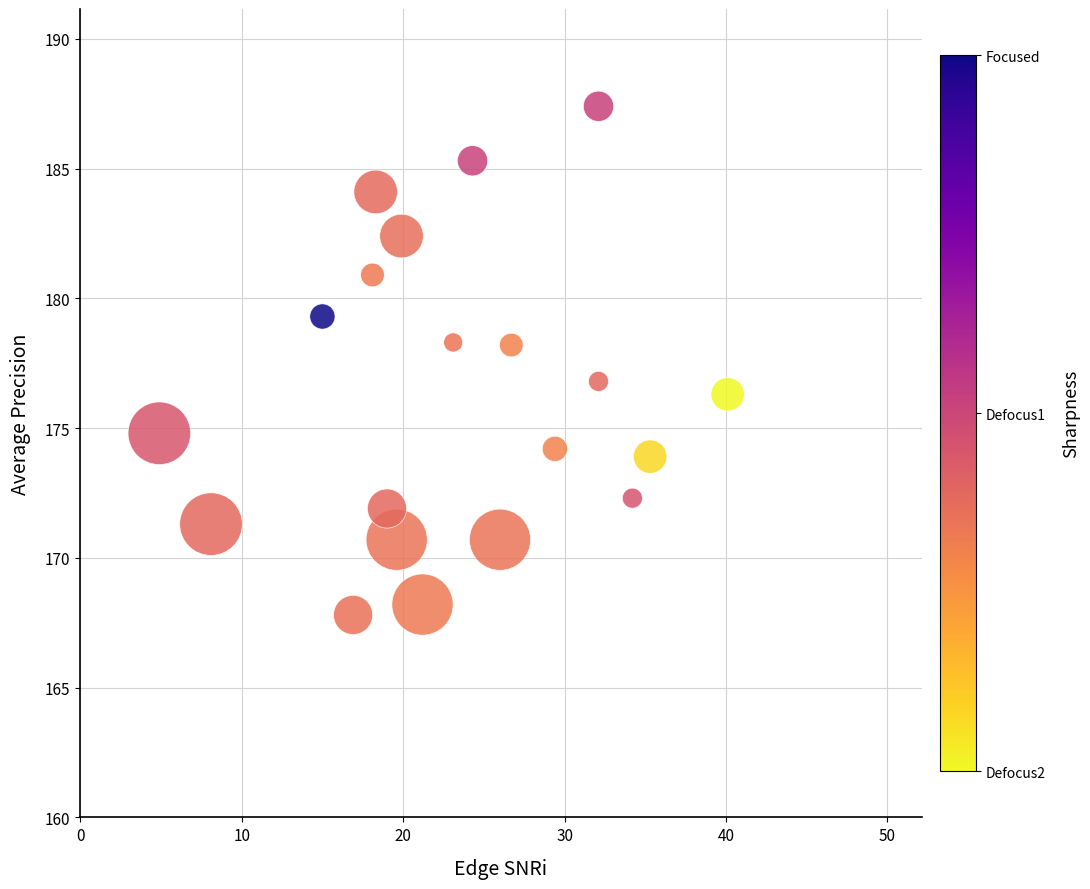

What is the range of Y values (max minus min)?

19.6